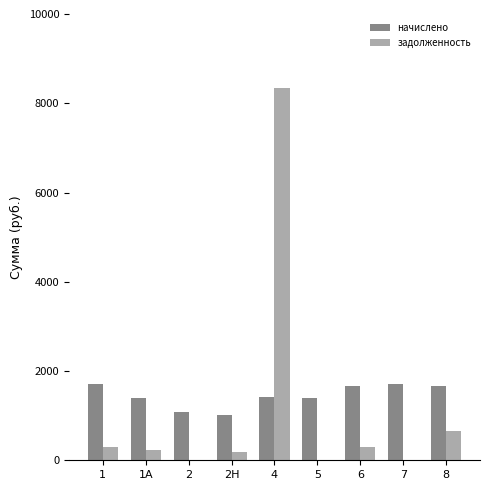

The value of начислено at 4 is 1428.8. True or false?

True